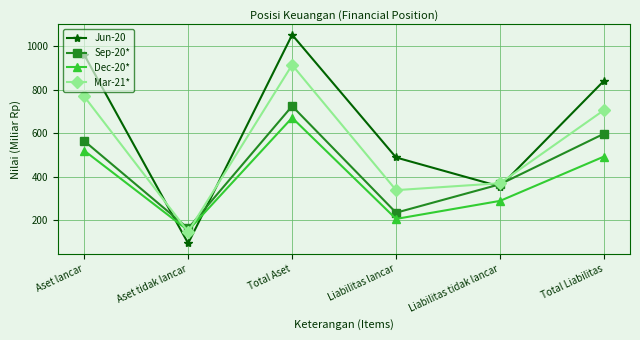

What position from the right is Total Aset?

4